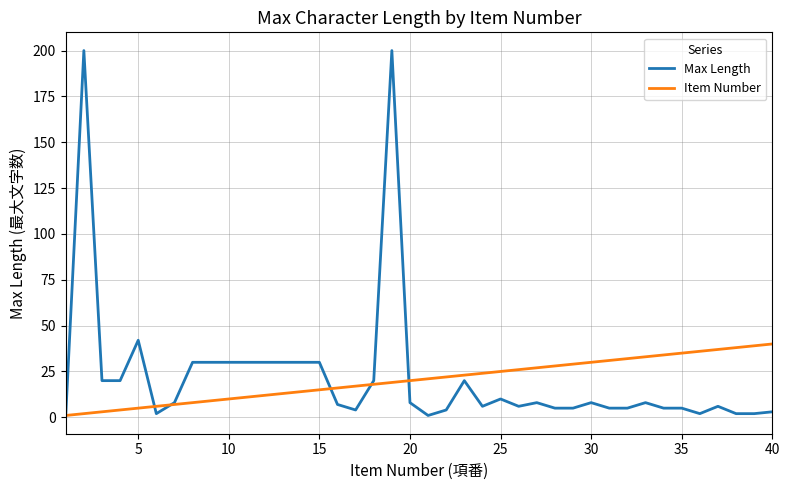

What are all the series names shown in the legend?

Max Length, Item Number